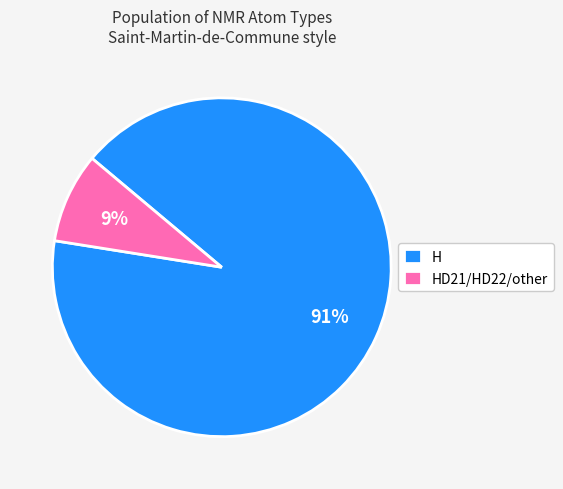

How many segments does this pie chart have?

2